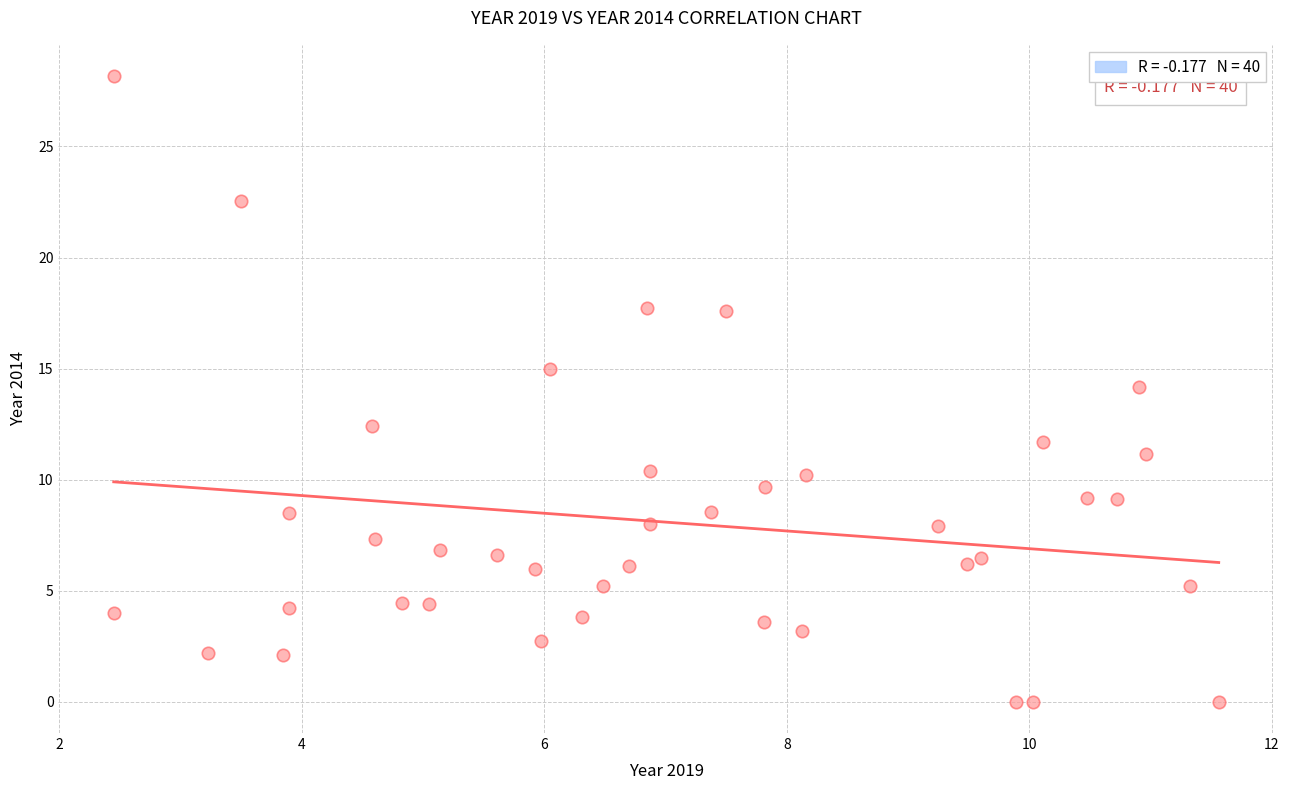

What is the range of Y values (max minus min)?

28.2